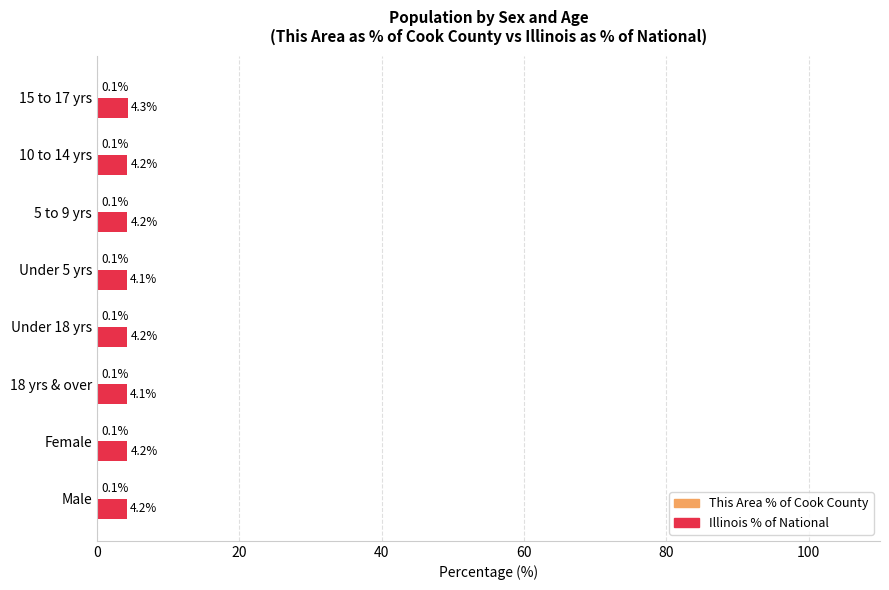

Between 10 to 14 yrs and 15 to 17 yrs, which series saw the biggest shift?

Illinois % of National